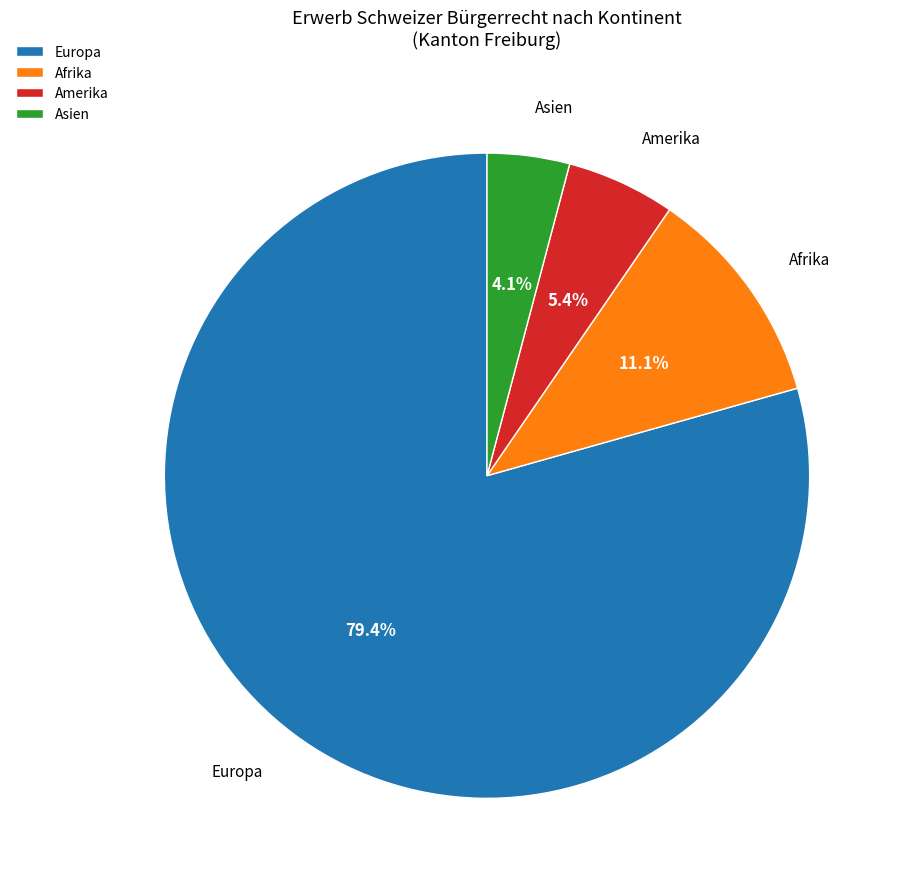

Between Afrika and Amerika, which is larger?

Afrika